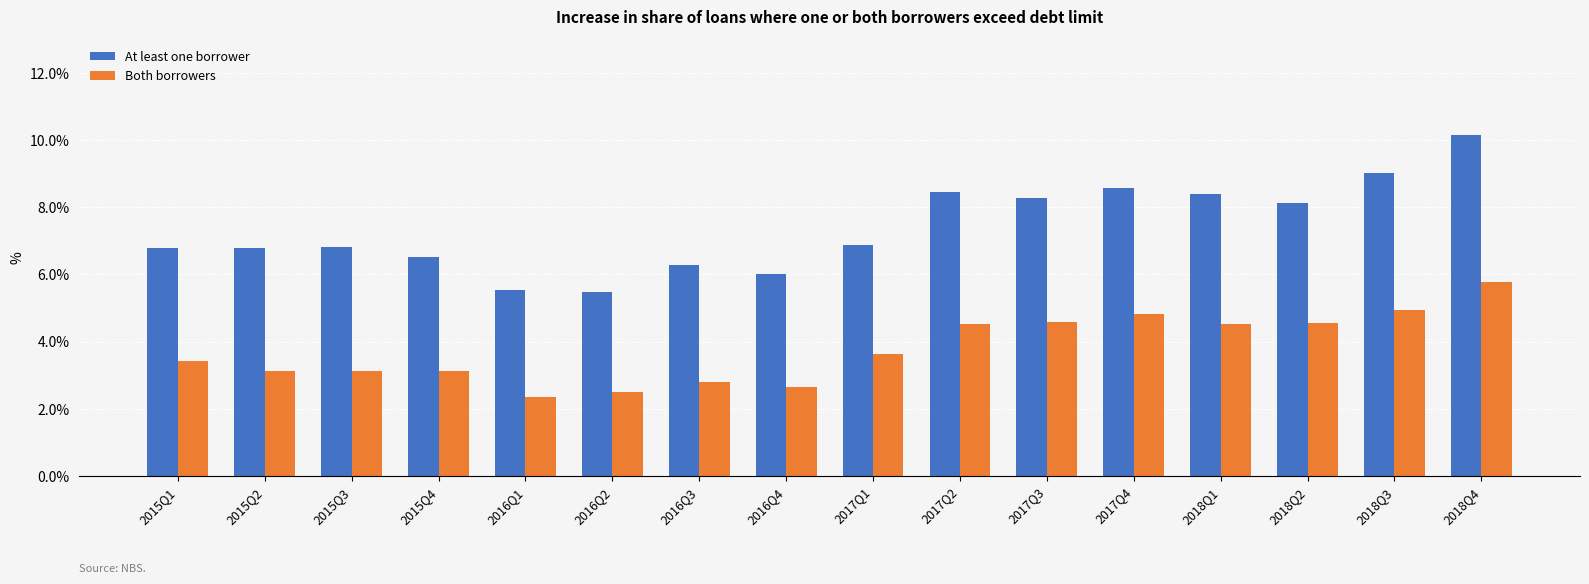

What are all the series names shown in the legend?

At least one borrower, Both borrowers